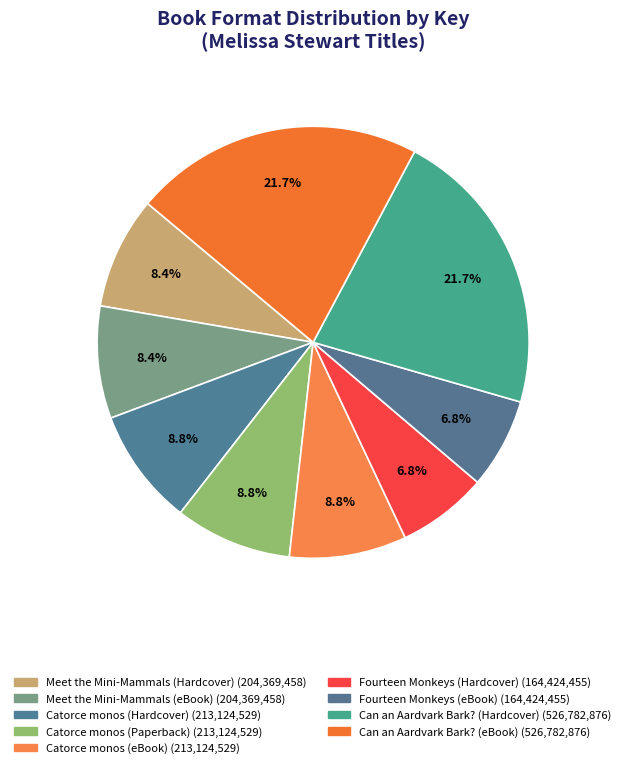

To the nearest percent, what is the difference between the largest and smallest slice percentages?

15%